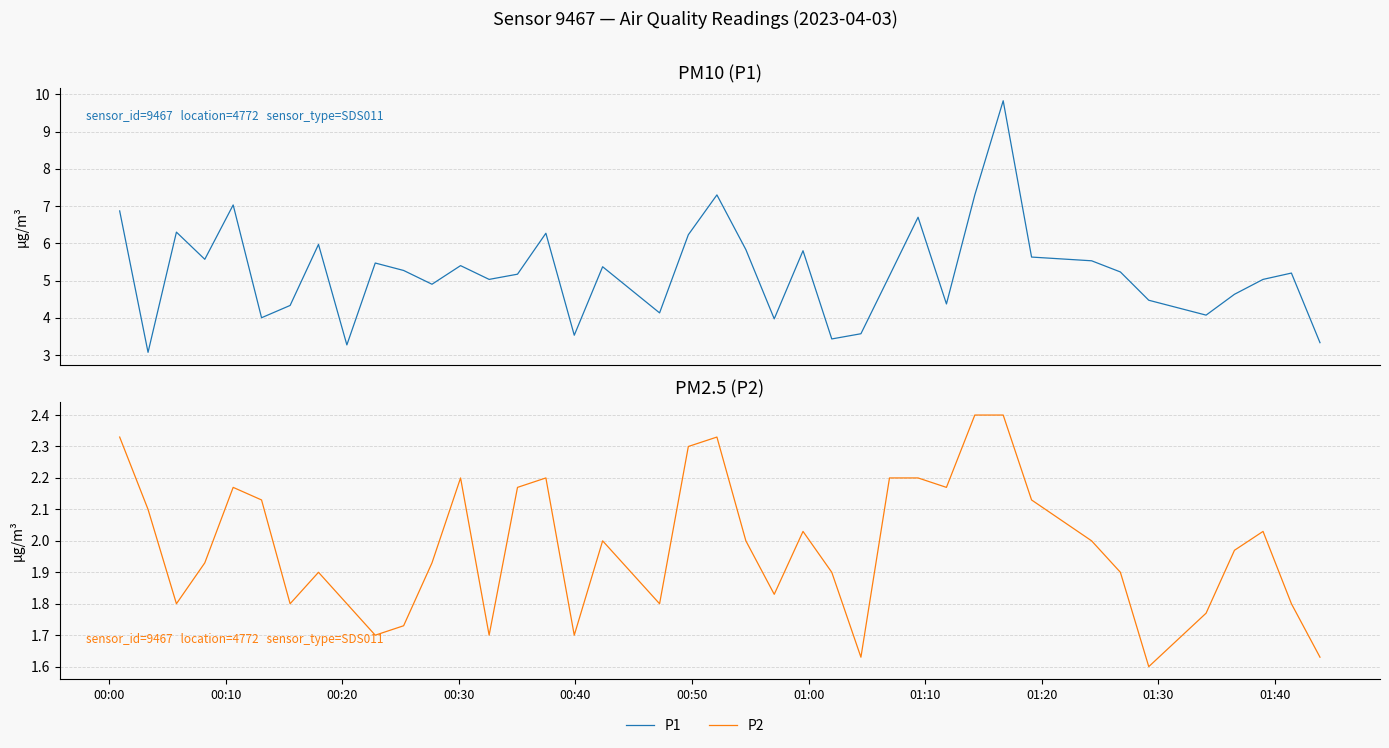

What is the difference between the second highest and minimum values in the P1 series?

4.2